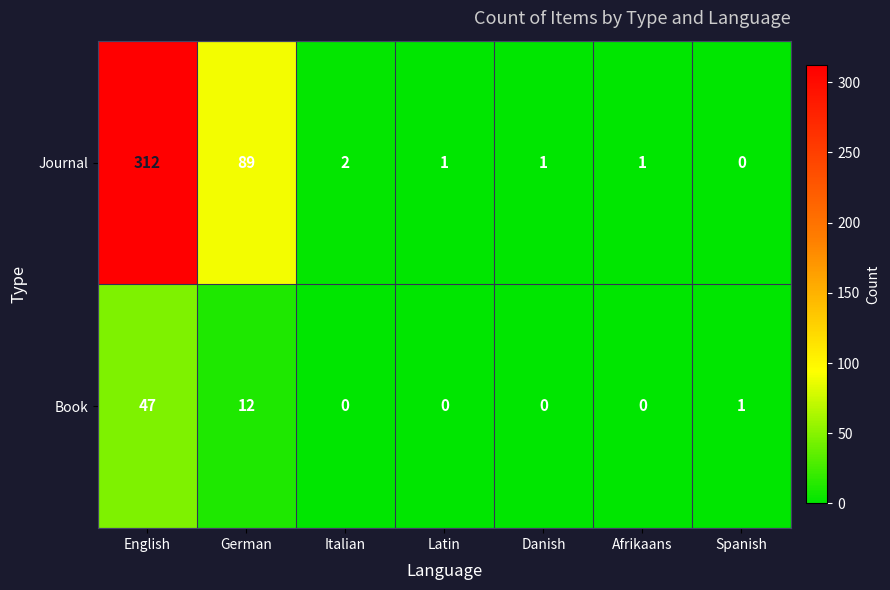

What is the difference between the second highest and second lowest values in the Book series?

12